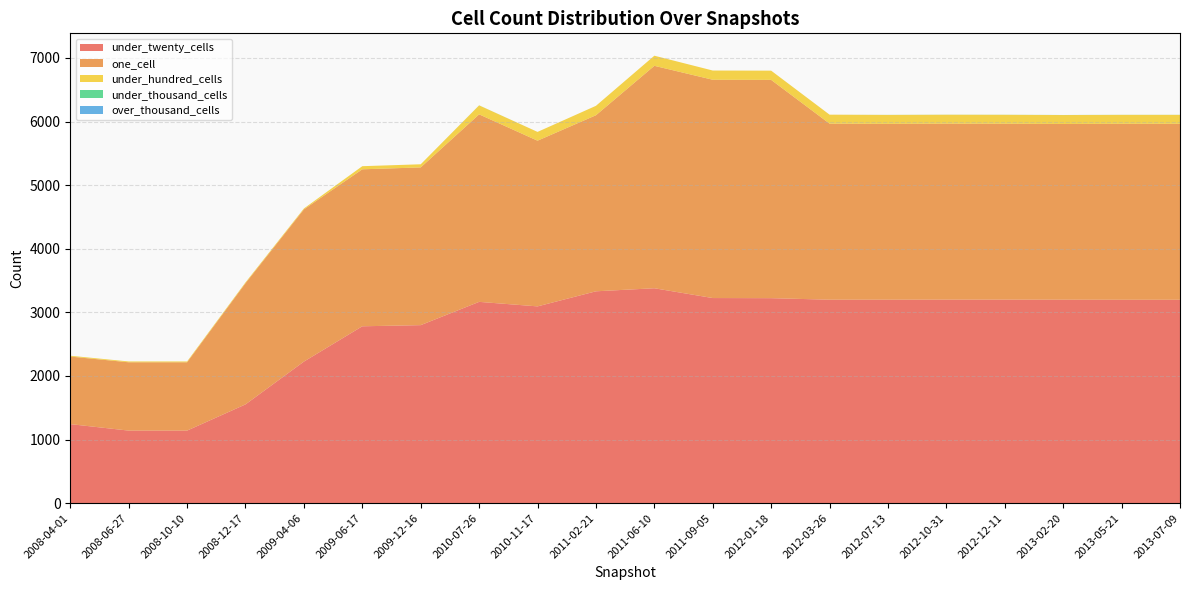

Reading right to left, what are all the values shown in this chart?

under_twenty_cells: 3198	3198	3199	3200	3200	3199	3199	3223	3225	3379	3331	3094	3165	2799	2781	2226	1553	1141	1141	1243
one_cell: 2767	2767	2763	2766	2767	2765	2768	3432	3432	3497	2768	2605	2948	2480	2468	2393	1905	1074	1074	1062
under_hundred_cells: 140	140	140	140	140	140	141	145	145	159	148	138	141	49	49	14	13	13	13	13
under_thousand_cells: 1	1	1	1	1	1	0	0	0	0	0	0	1	0	0	0	0	0	0	0
over_thousand_cells: 0	0	0	0	0	0	0	0	0	0	0	0	0	0	0	0	0	0	0	0